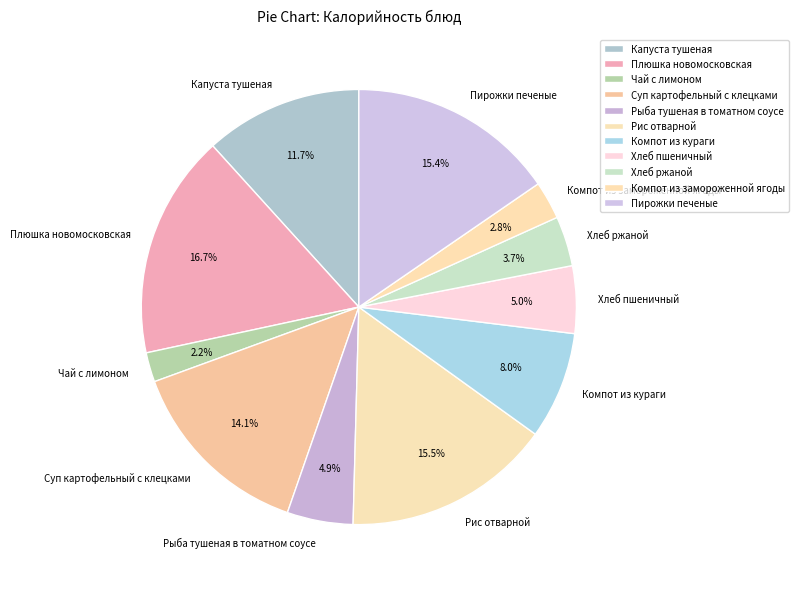

How many slices are in this pie chart?

11